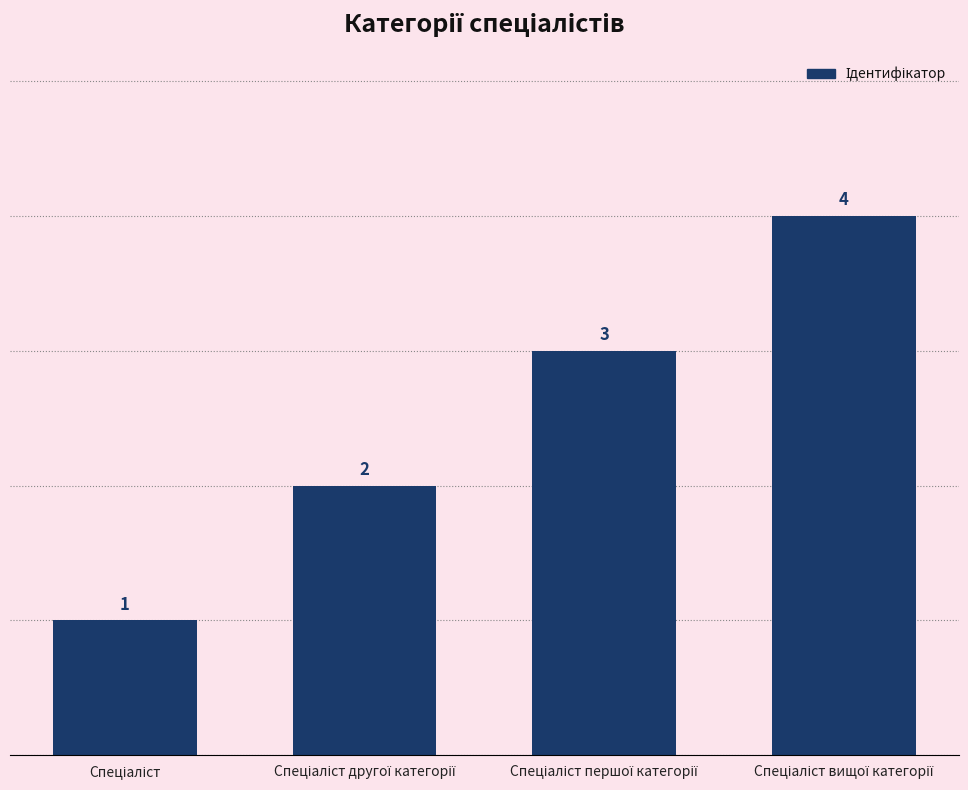

Reading right to left, transcribe all the data shown in this chart.

4	3	2	1